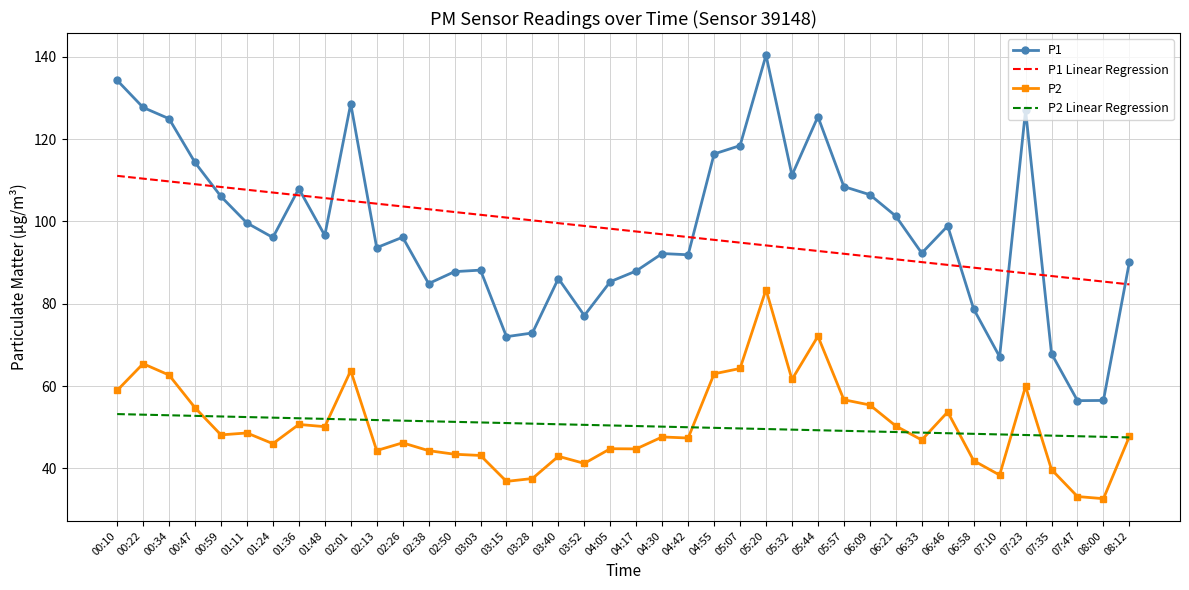

True or false: P1 and P1 Linear Regression cross at least once.

True